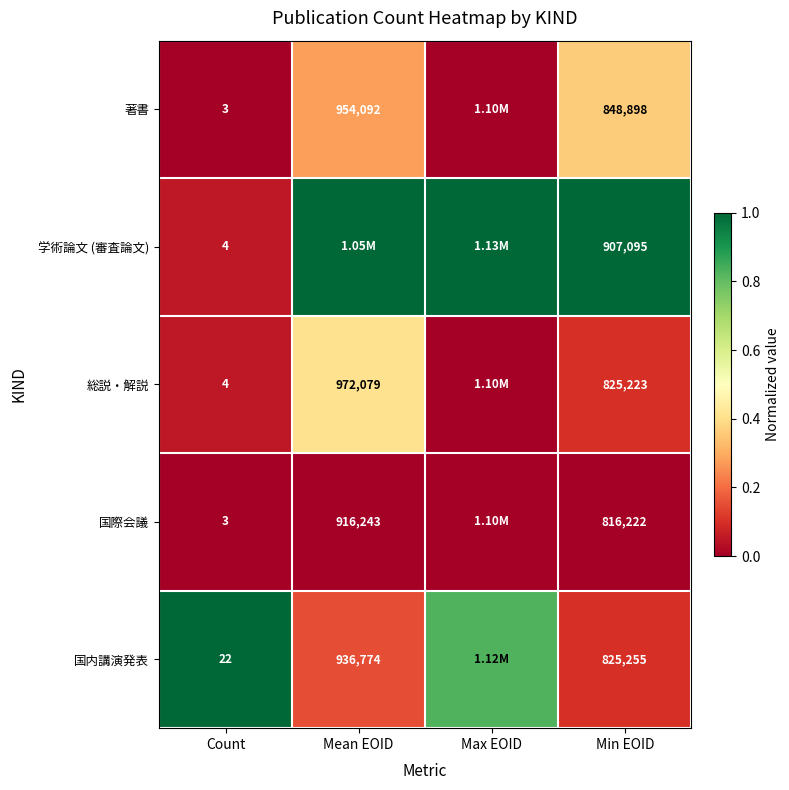

Between Count and Min EOID, which series saw the biggest shift?

学術論文 (審査論文)